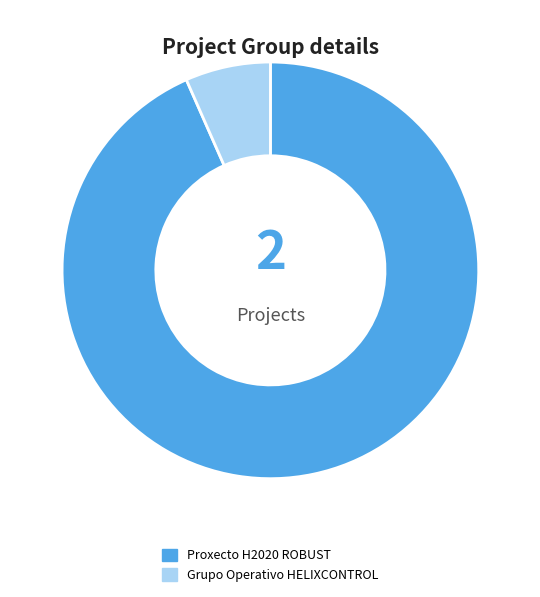

Does Grupo Operativo HELIXCONTROL account for over 50% of the chart?

No